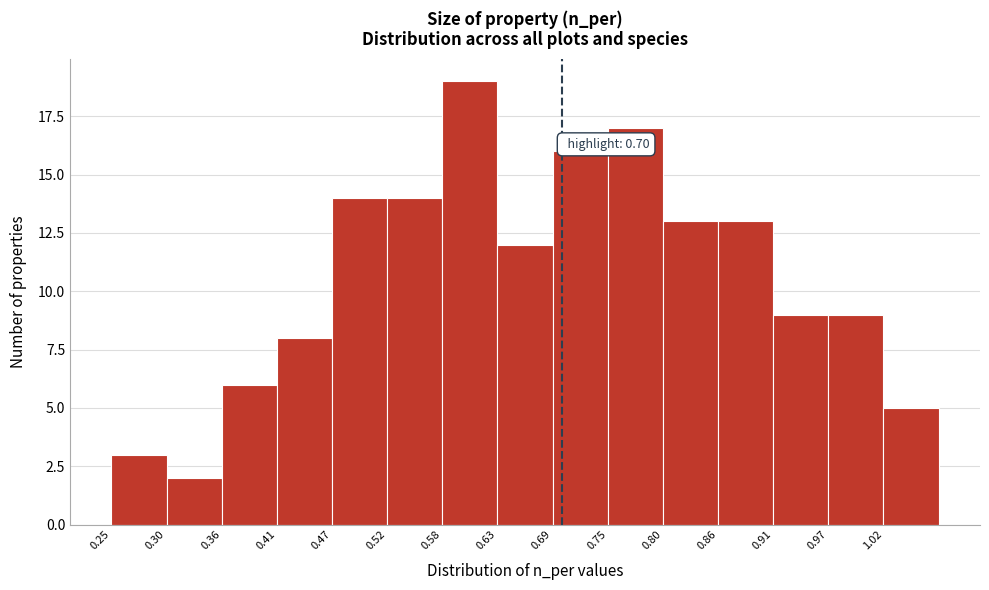

Over which range of the x-axis is the bar tallest?

0.58 to 0.63